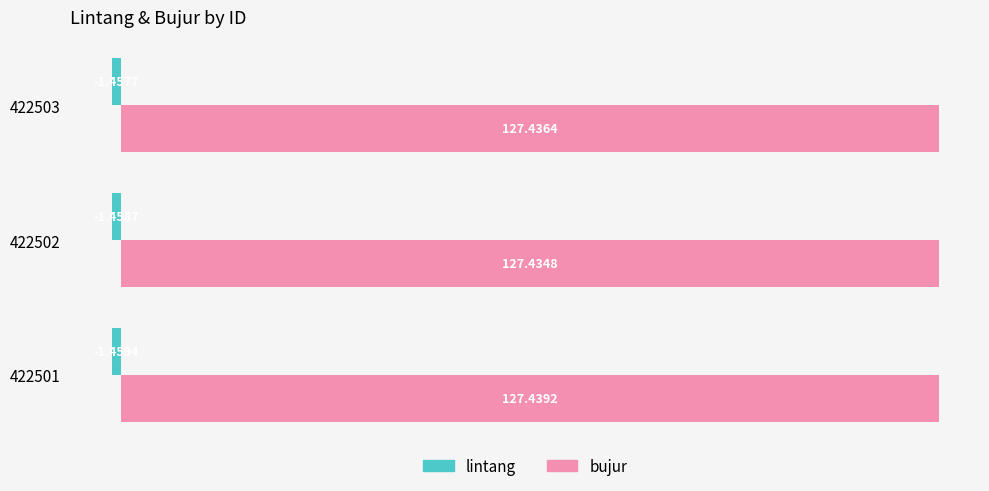

List the series in order of their peak value, highest first.

bujur, lintang